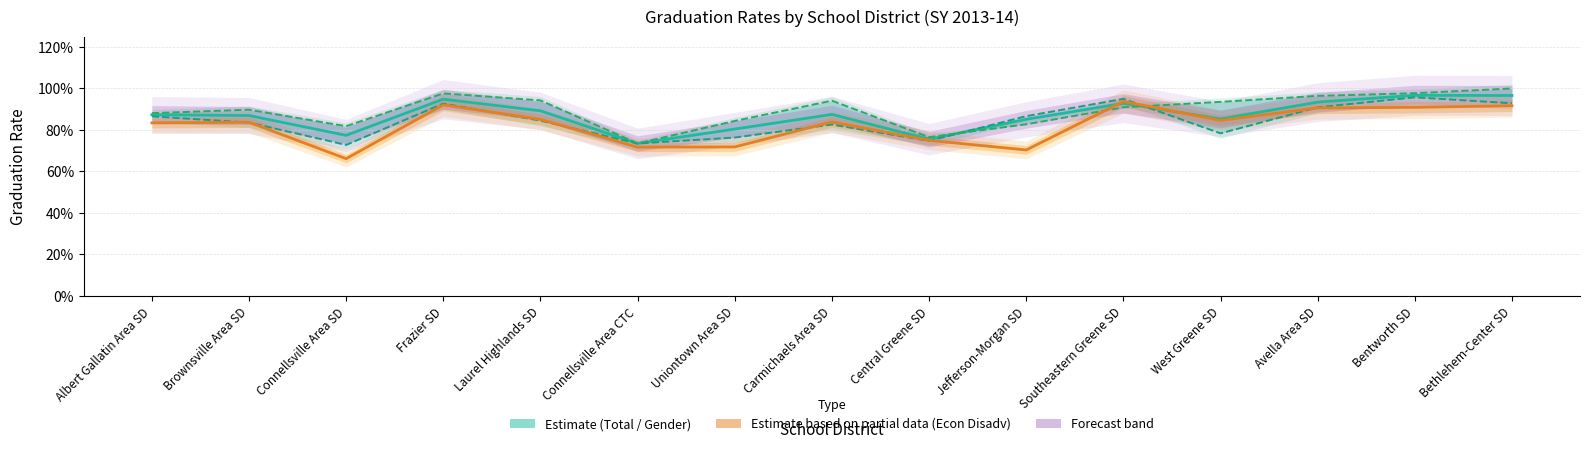

Rank the categories by Total Grad Rate value from highest to lowest.

Bentworth SD, Bethlehem-Center SD, Frazier SD, Avella Area SD, Southeastern Greene SD, Laurel Highlands SD, Carmichaels Area SD, Albert Gallatin Area SD, Brownsville Area SD, West Greene SD, Jefferson-Morgan SD, Uniontown Area SD, Connellsville Area SD, Central Greene SD, Connellsville Area CTC